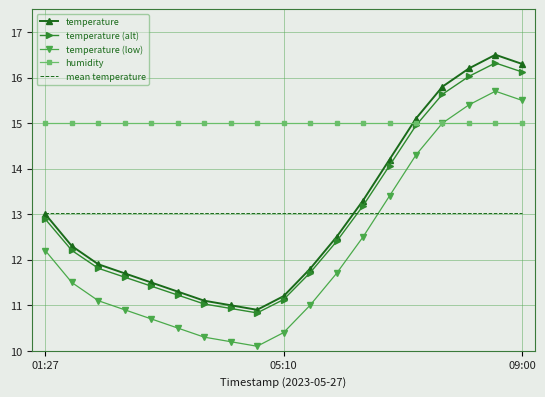

What is the greatest value displayed?

16.5